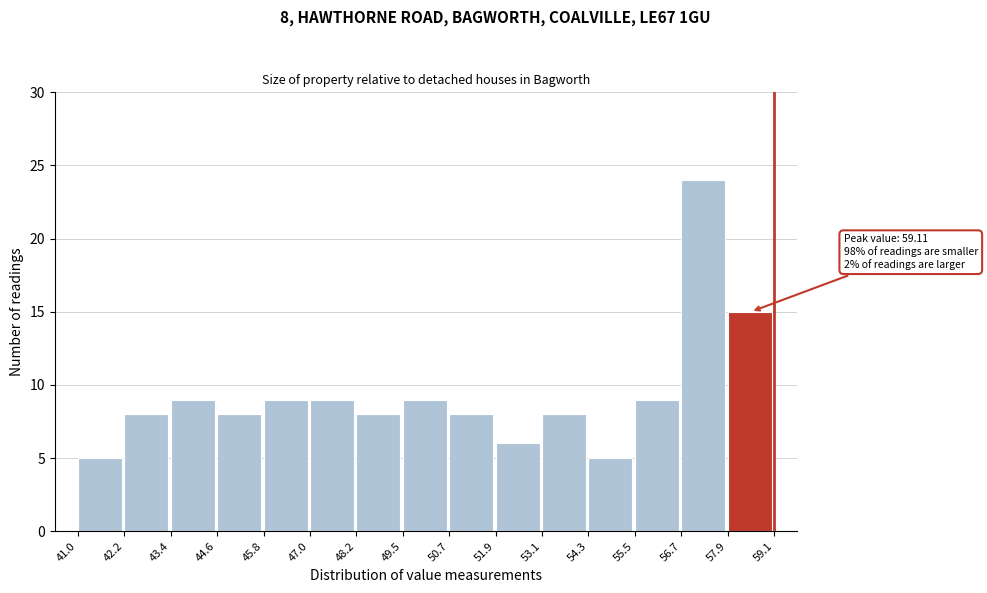

Over which range of the x-axis is the bar tallest?

56.7 to 57.9